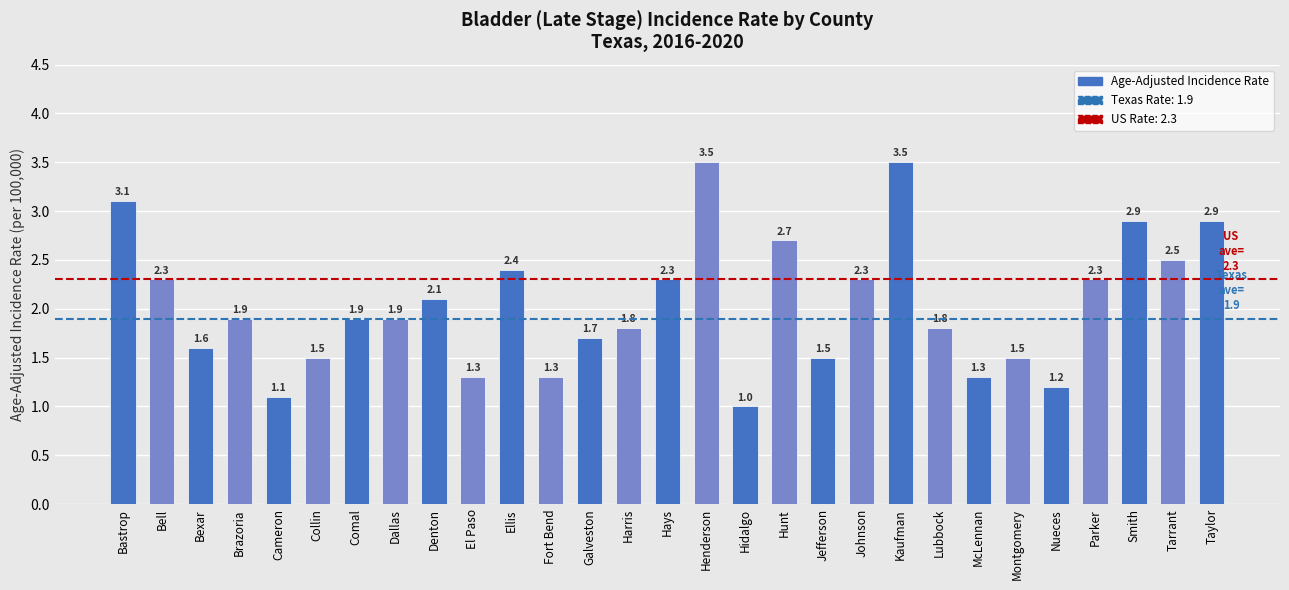

Reading left to right, list all the values displayed in this chart.

3.1	2.3	1.6	1.9	1.1	1.5	1.9	1.9	2.1	1.3	2.4	1.3	1.7	1.8	2.3	3.5	1.0	2.7	1.5	2.3	3.5	1.8	1.3	1.5	1.2	2.3	2.9	2.5	2.9